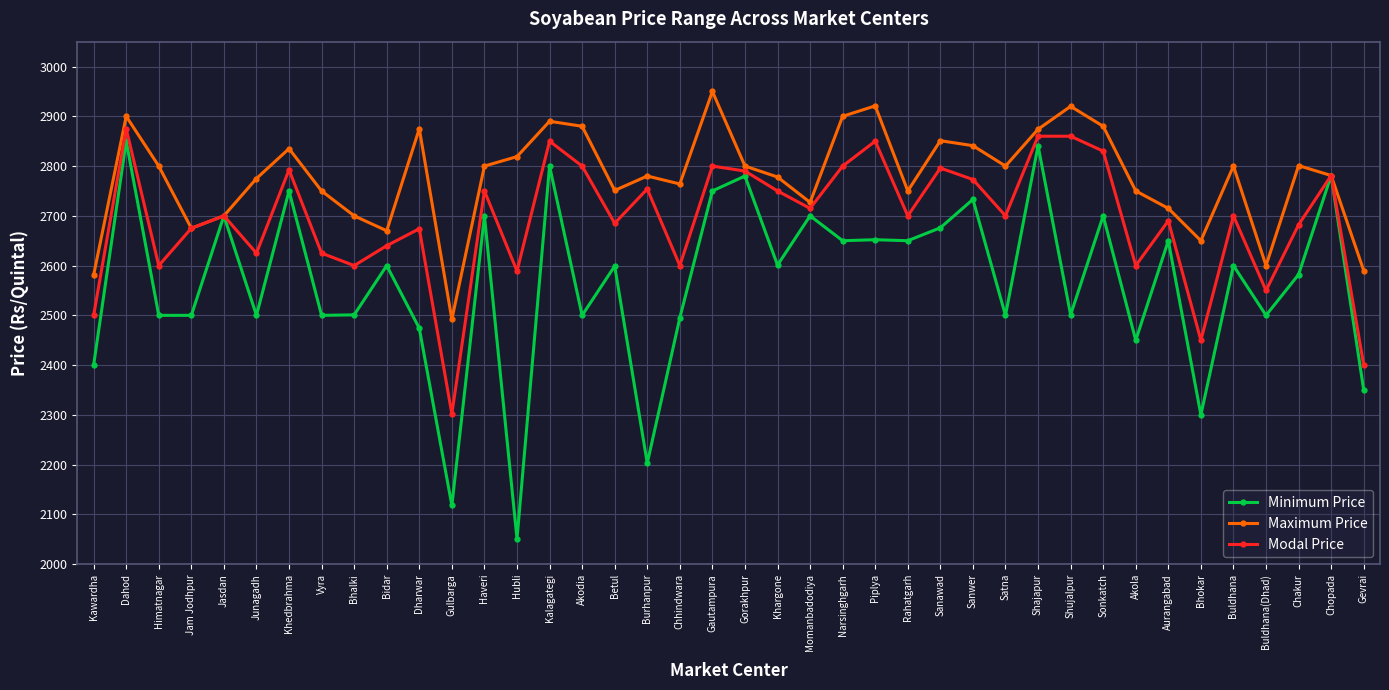

What is the smallest value displayed?

2051.0